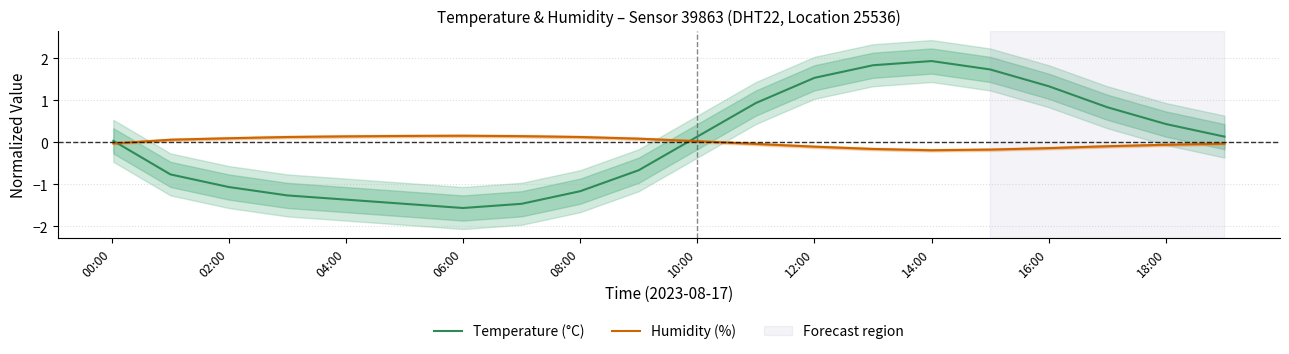

Which category has the highest value in the Temperature (°C) series?

14:00